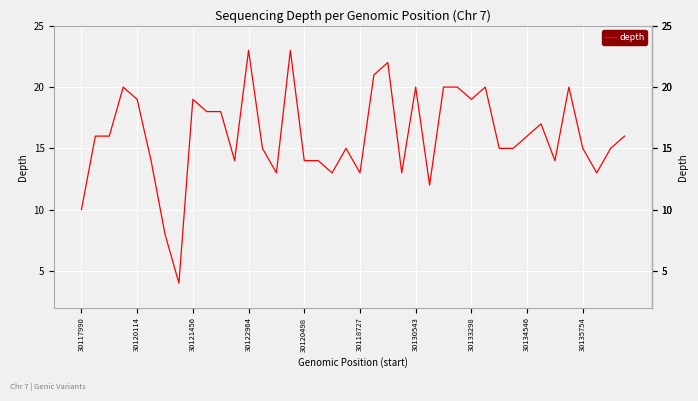

What is the smallest value displayed?

4